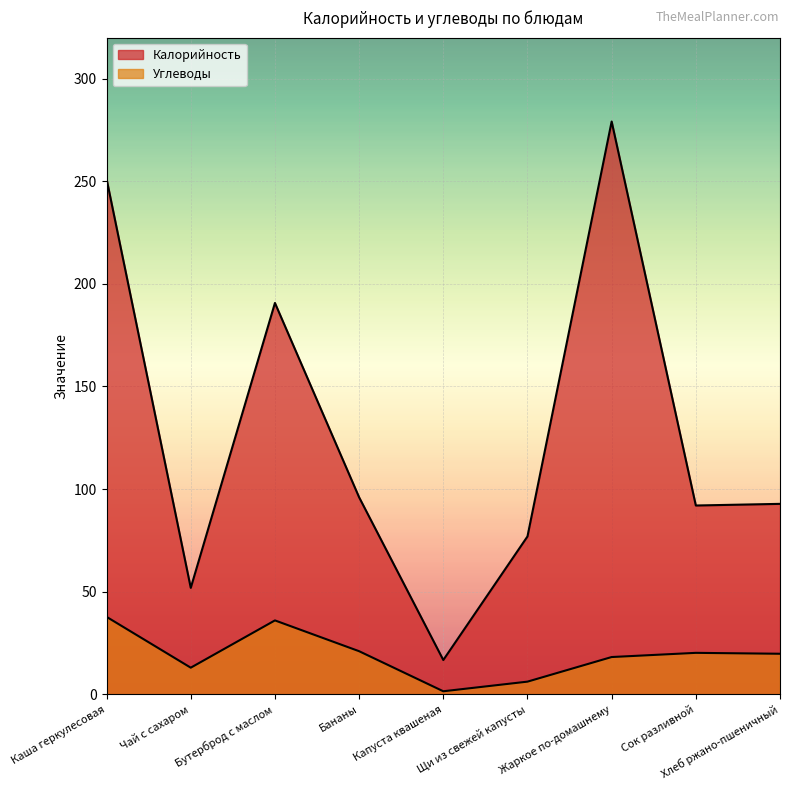

What is the difference between the Калорийность values at Сок разливной and Жаркое по-домашнему?

187.1